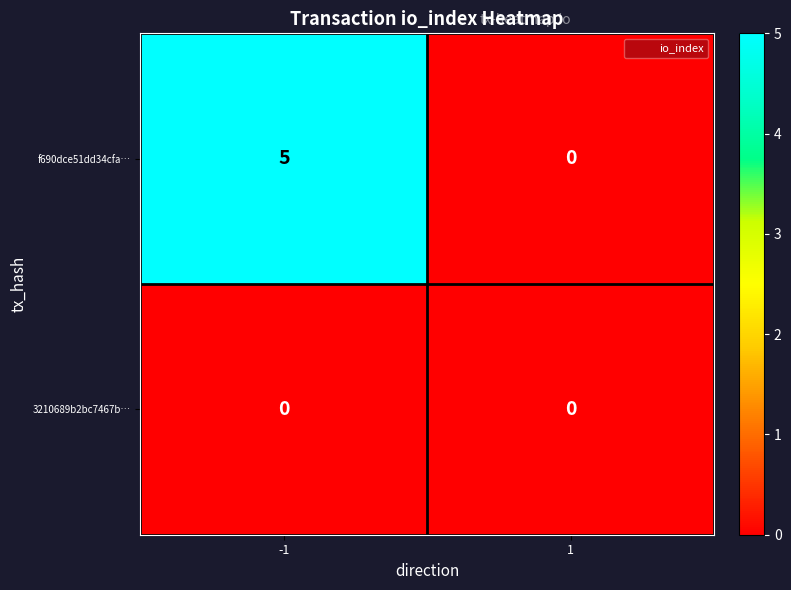

Rank the series by their average value, from highest to lowest.

f690dce51dd34cfa…, 3210689b2bc7467b…